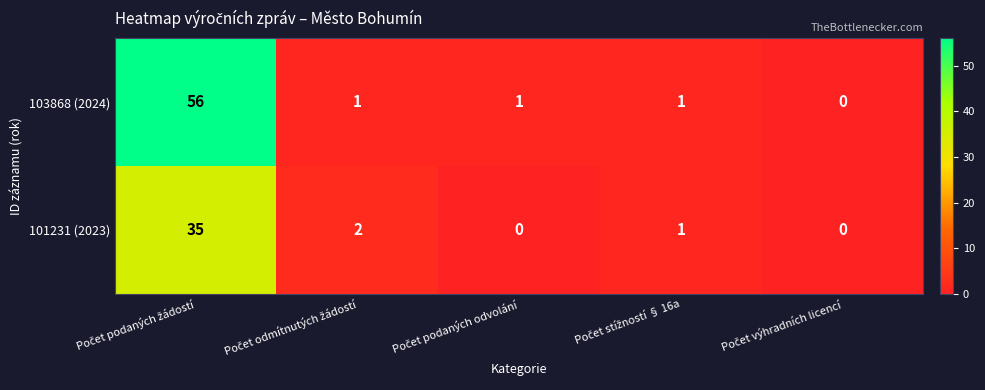

What is the sum of all 103868 (2024) values?

59